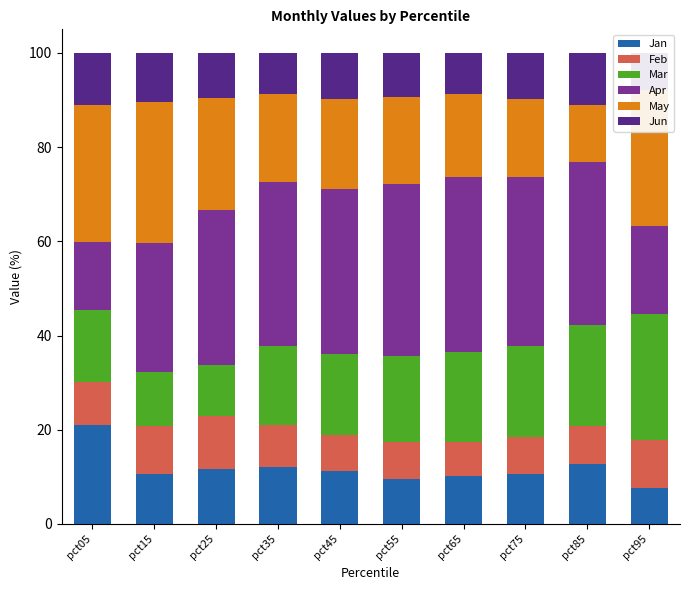

Read the May value at pct75.

16.7